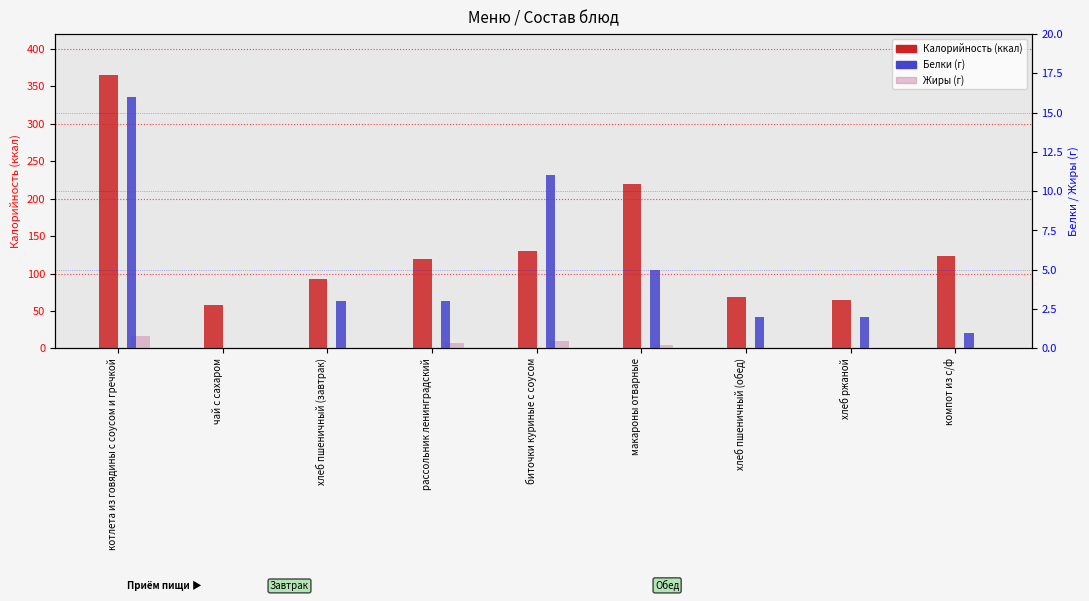

What are all the series names shown in the legend?

Калорийность, Жиры, Белки